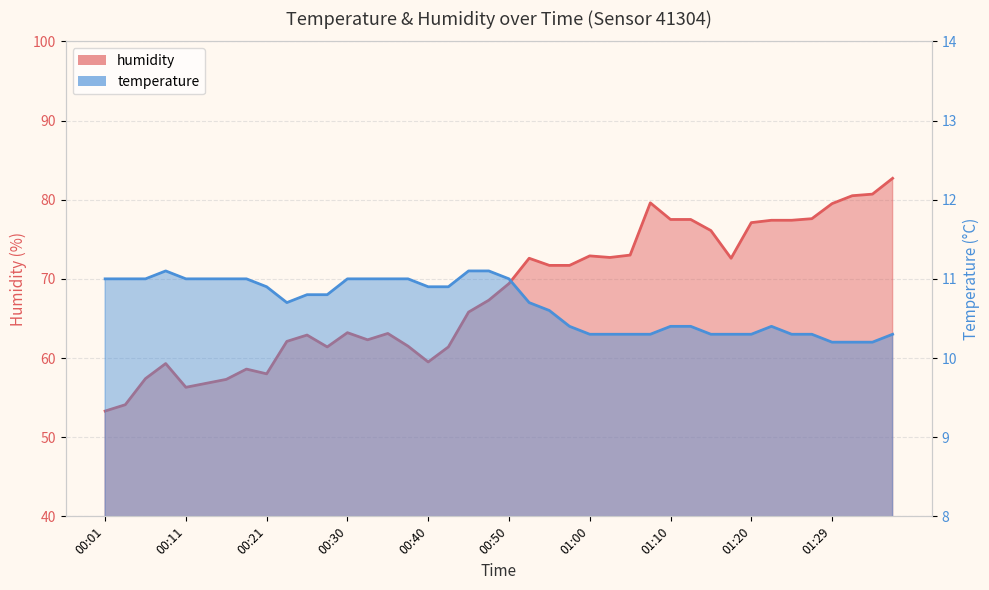

Reading right to left, transcribe all the data shown in this chart.

temperature: 10.3	10.2	10.2	10.2	10.3	10.3	10.4	10.3	10.3	10.3	10.4	10.4	10.3	10.3	10.3	10.3	10.4	10.6	10.7	11.0	11.1	11.1	10.9	10.9	11.0	11.0	11.0	11.0	10.8	10.8	10.7	10.9	11.0	11.0	11.0	11.0	11.1	11.0	11.0	11.0
humidity: 82.7	80.7	80.5	79.5	77.6	77.4	77.4	77.1	72.6	76.1	77.5	77.5	79.6	73.0	72.7	72.9	71.7	71.7	72.6	69.4	67.3	65.8	61.4	59.5	61.5	63.1	62.3	63.2	61.4	62.9	62.1	58.0	58.6	57.3	56.8	56.3	59.3	57.4	54.1	53.3